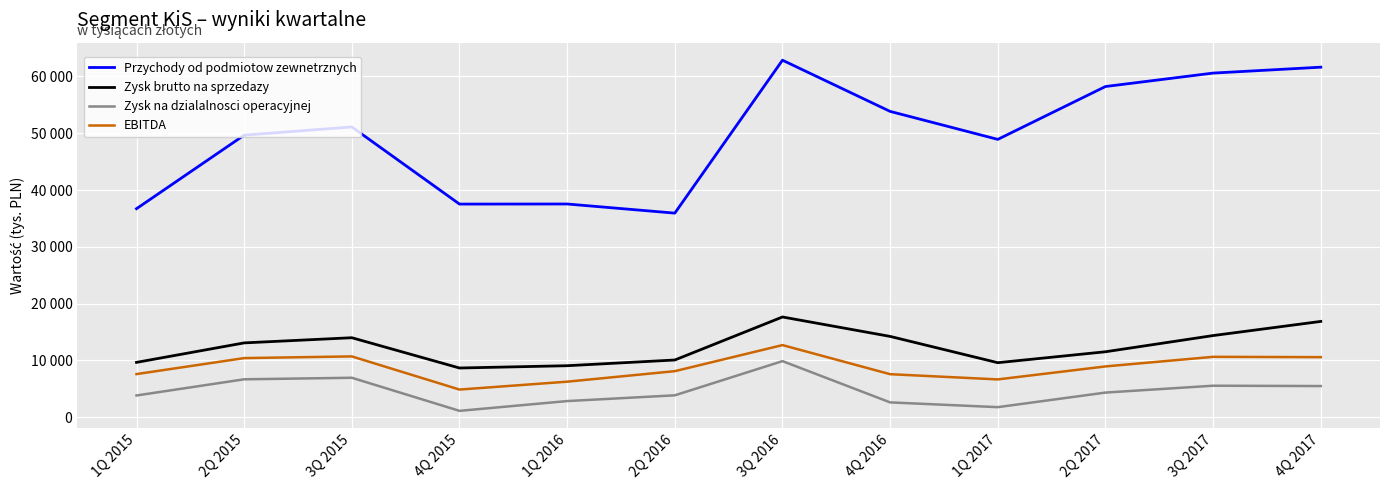

How many interior local valleys does the Przychody od podmiotow zewnetrznych series have?

3